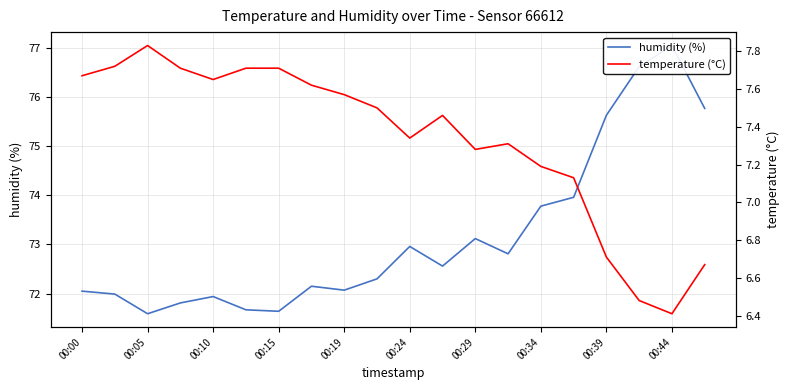

Rank the series by their maximum value, from highest to lowest.

humidity (%), temperature (°C)